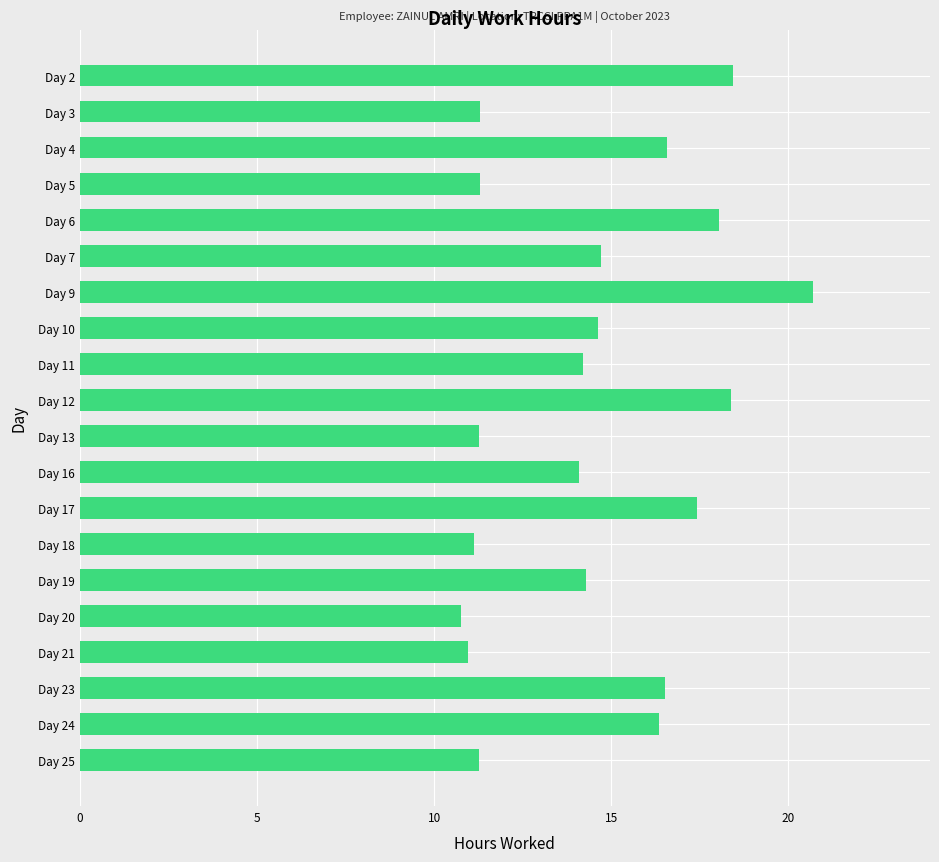

How many series are shown in this chart?

1